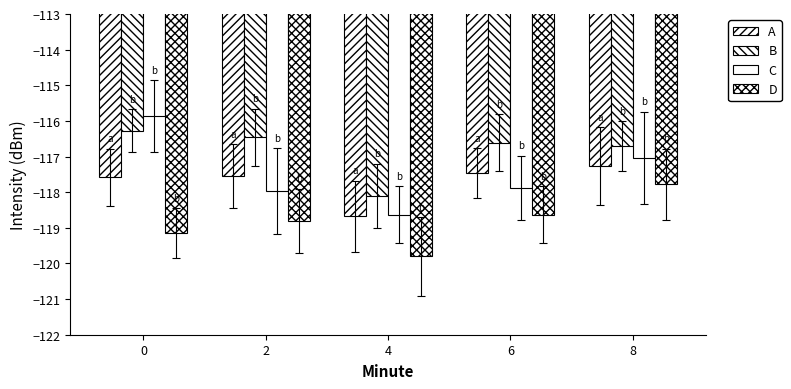

What is the value of the D bar at the 4th from the left?

-118.6